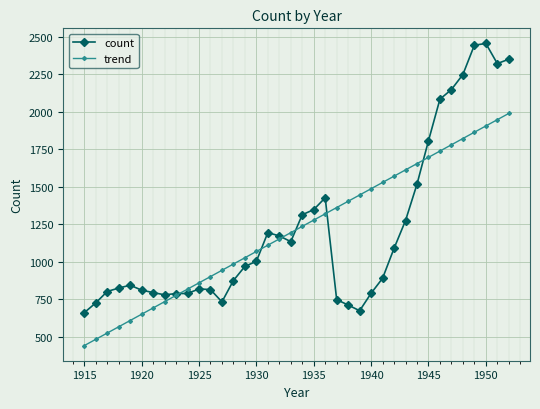

True or false: count has more than 0 interior local peaks.

True